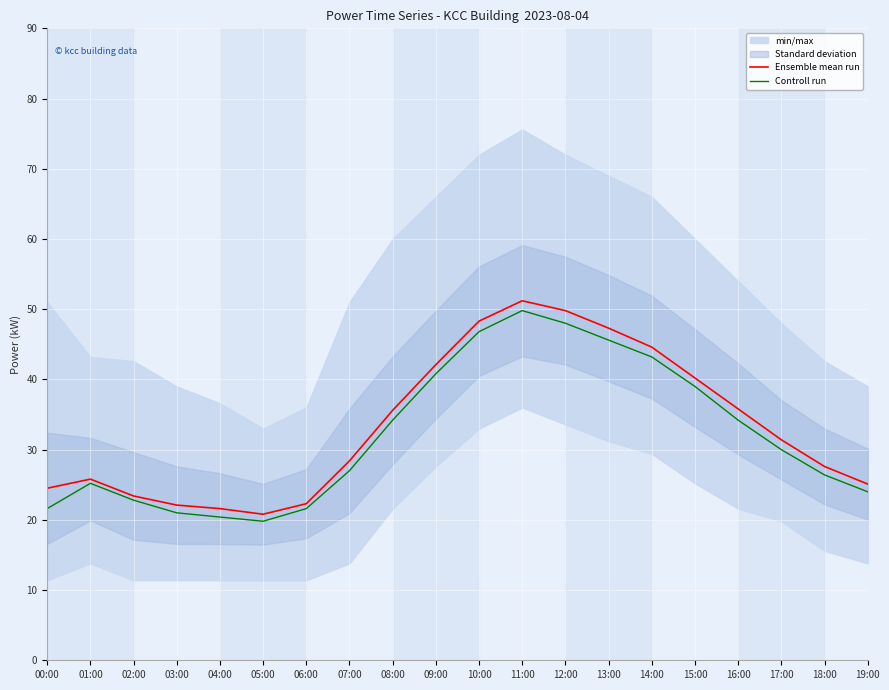

What is the total value across all series at 14:00?

87.8